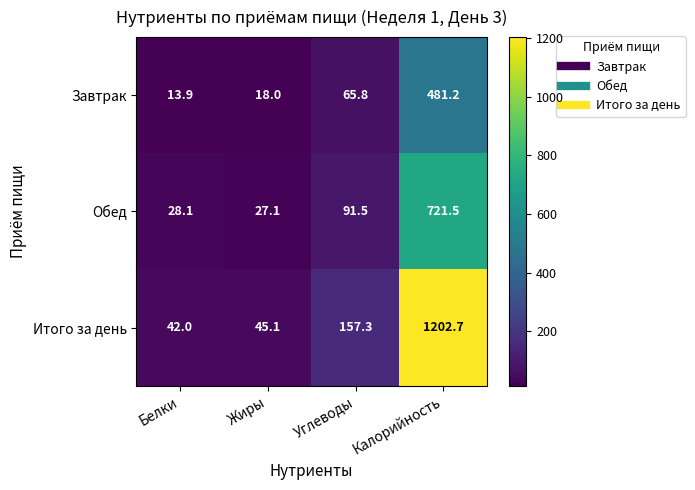

List the series in order of their overall mean, lowest first.

Завтрак, Обед, Итого за день